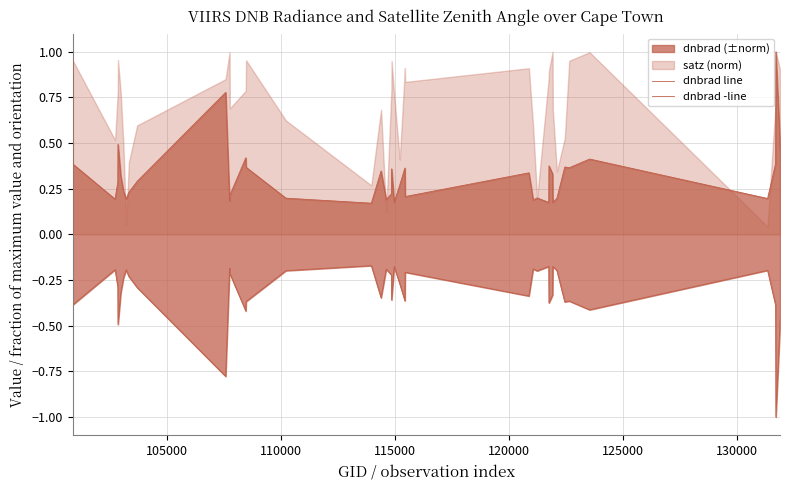

True or false: dnbrad line has more than 0 interior local peaks.

True